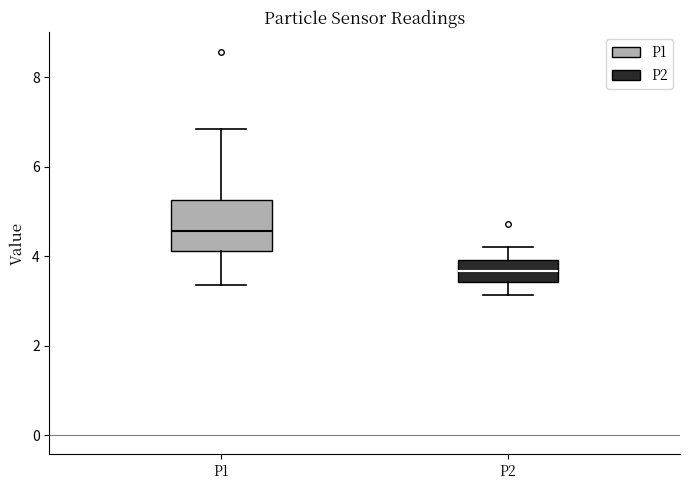

Which box has the lowest median line?

P2